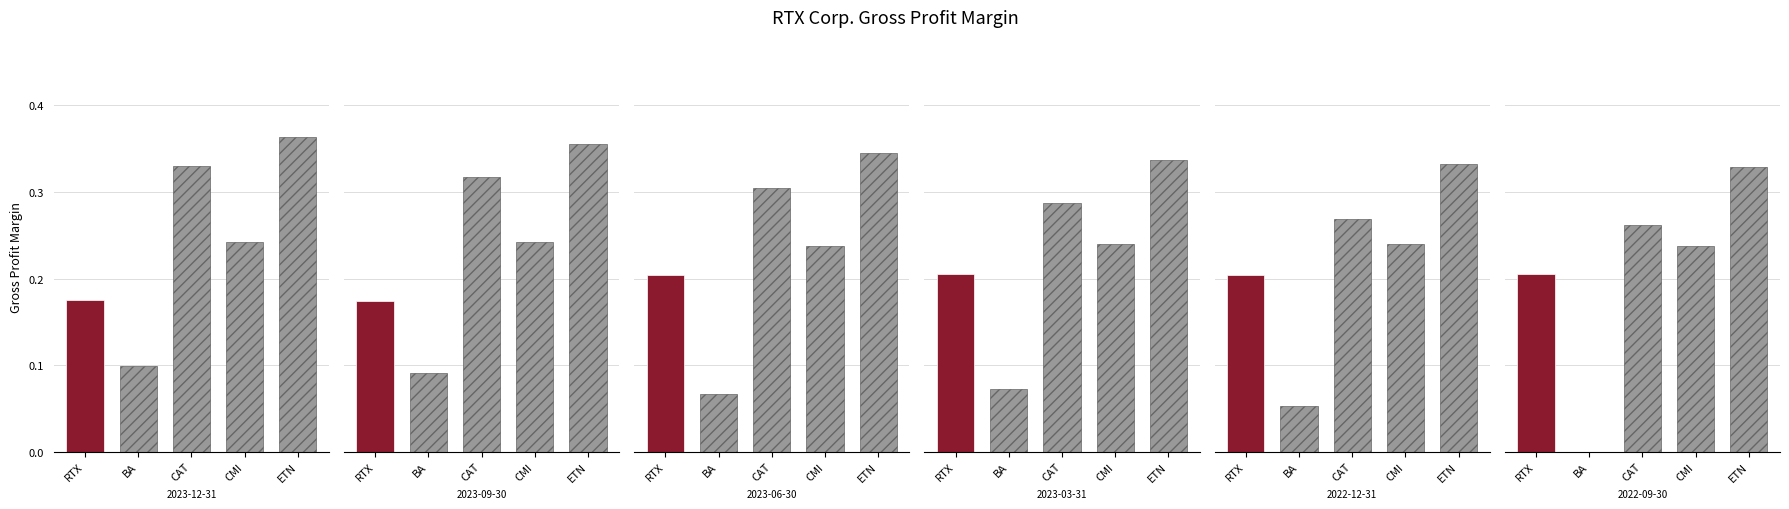

Reading right to left, transcribe all the data shown in this chart.

RTX Corp.: 0.2	0.2	0.2	0.2	0.2	0.2
Boeing Co.: -0.0	0.1	0.1	0.1	0.1	0.1
Caterpillar Inc.: 0.3	0.3	0.3	0.3	0.3	0.3
Cummins Inc.: 0.2	0.2	0.2	0.2	0.2	0.2
Eaton Corp. plc: 0.3	0.3	0.3	0.3	0.4	0.4